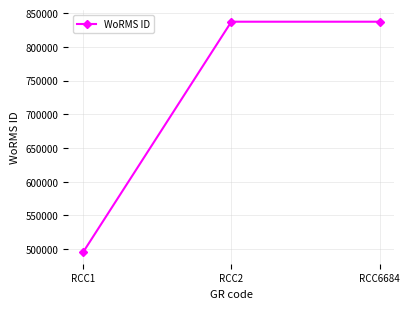

Reading left to right, transcribe all the data shown in this chart.

RCC1=495424	RCC2=837201	RCC6684=837201